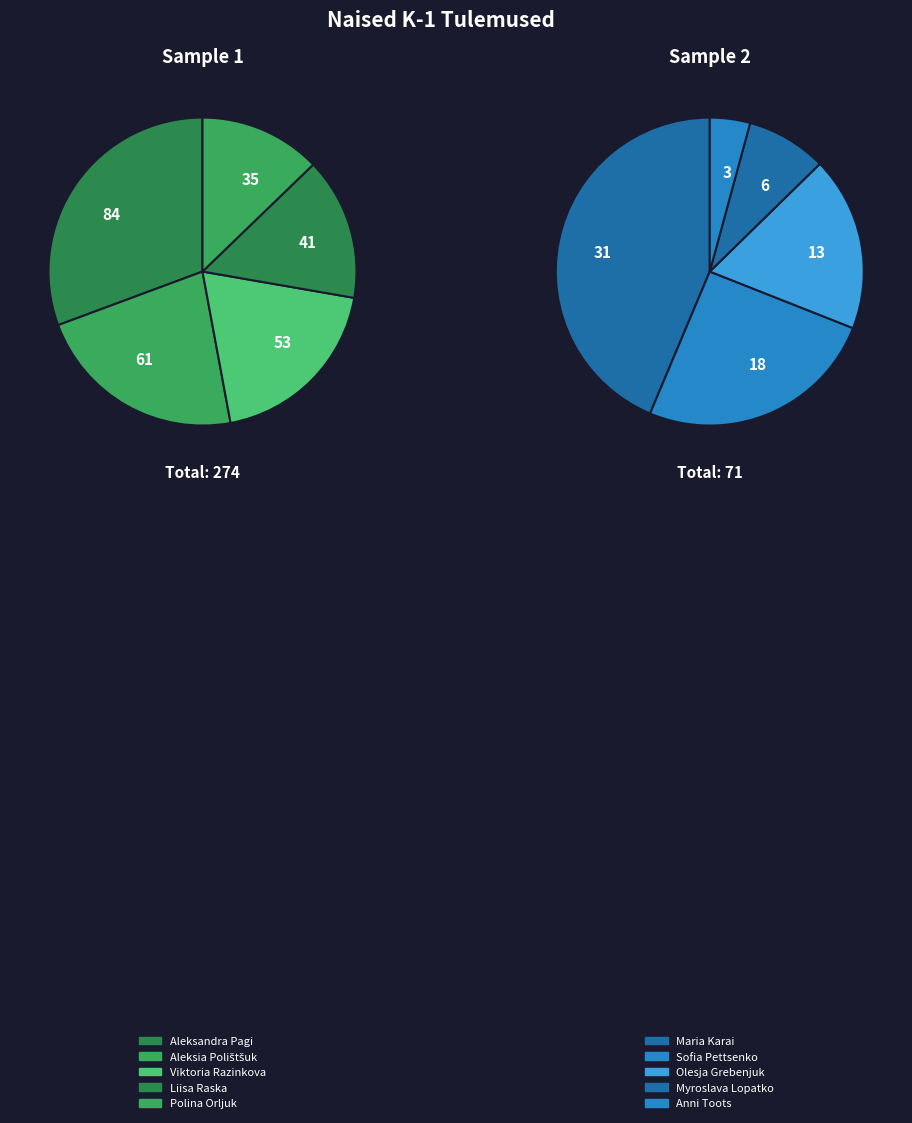

To the nearest percent, what is the combined percentage of Olesja Grebenjuk and Polina Orljuk?

14%